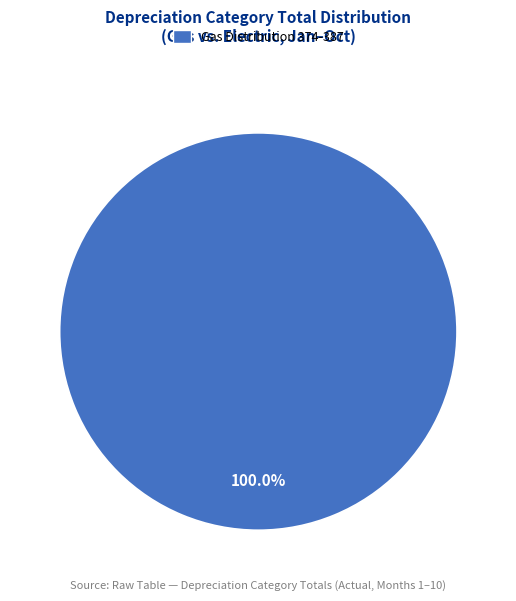

Which category accounts for the majority?

Gas Distribution 374-387